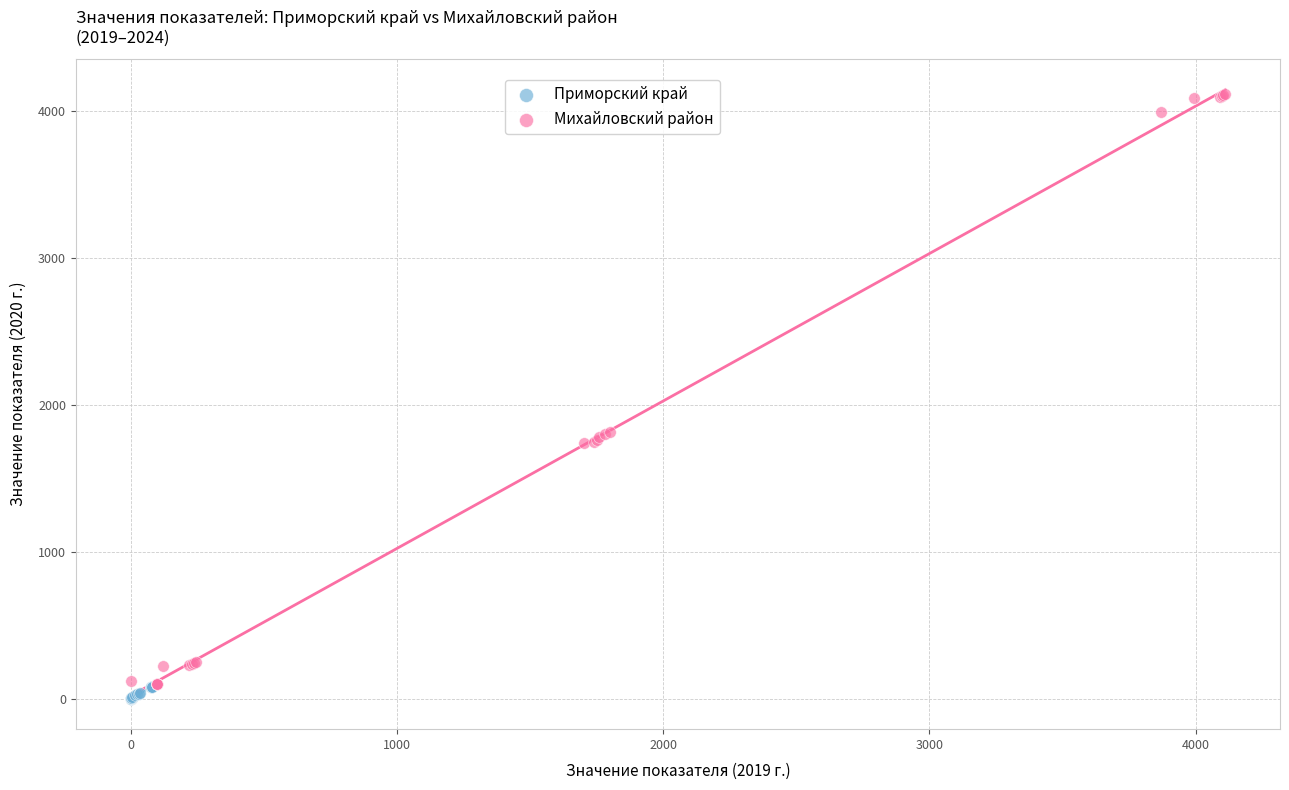

Which series has the largest Y range (max minus min)?

Михайловский район